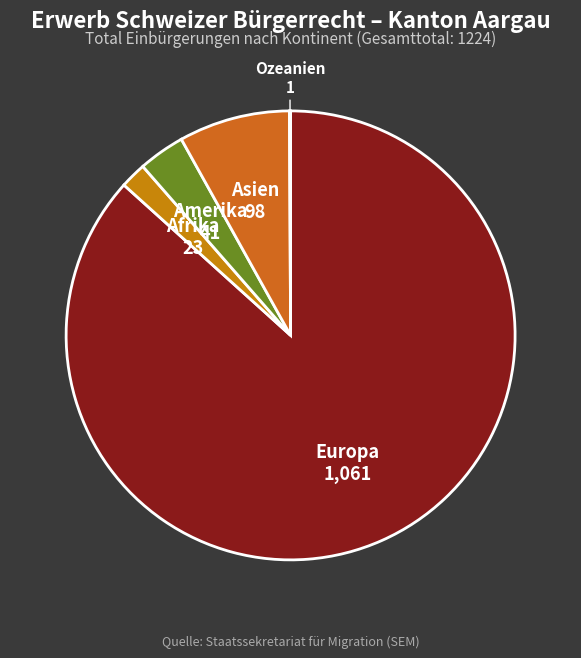

Which category has the biggest portion of the pie?

Europa